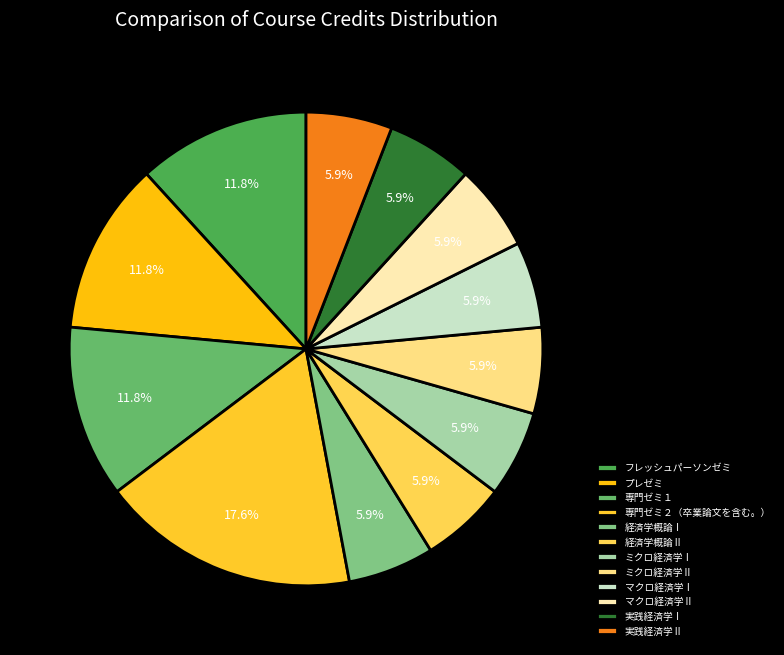

What is the largest slice in the pie chart?

専門ゼミ２（卒業論文を含む。）